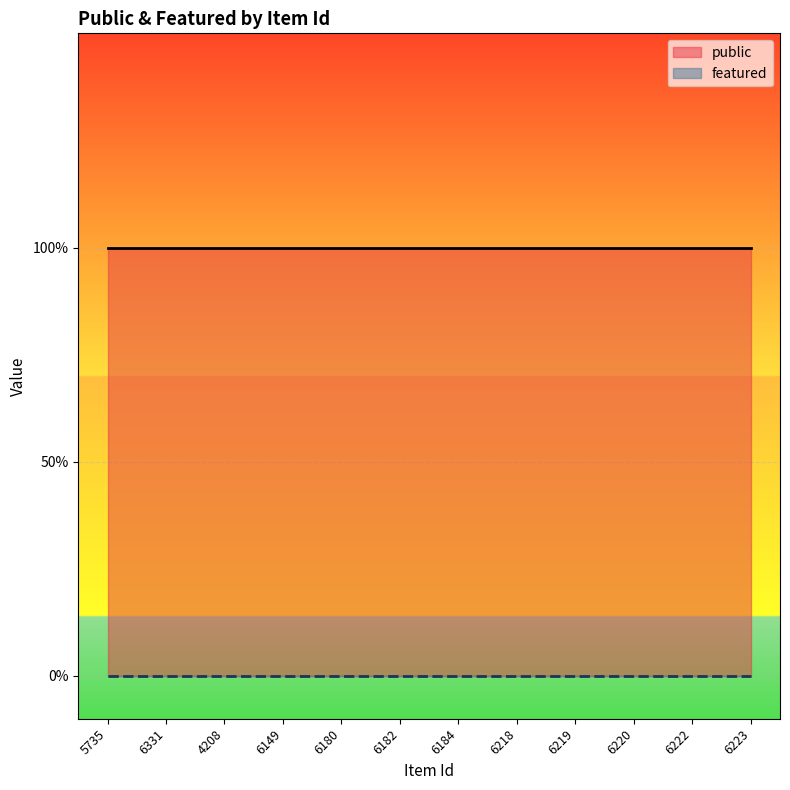

True or false: featured has more than 1 points higher than both neighbors.

False